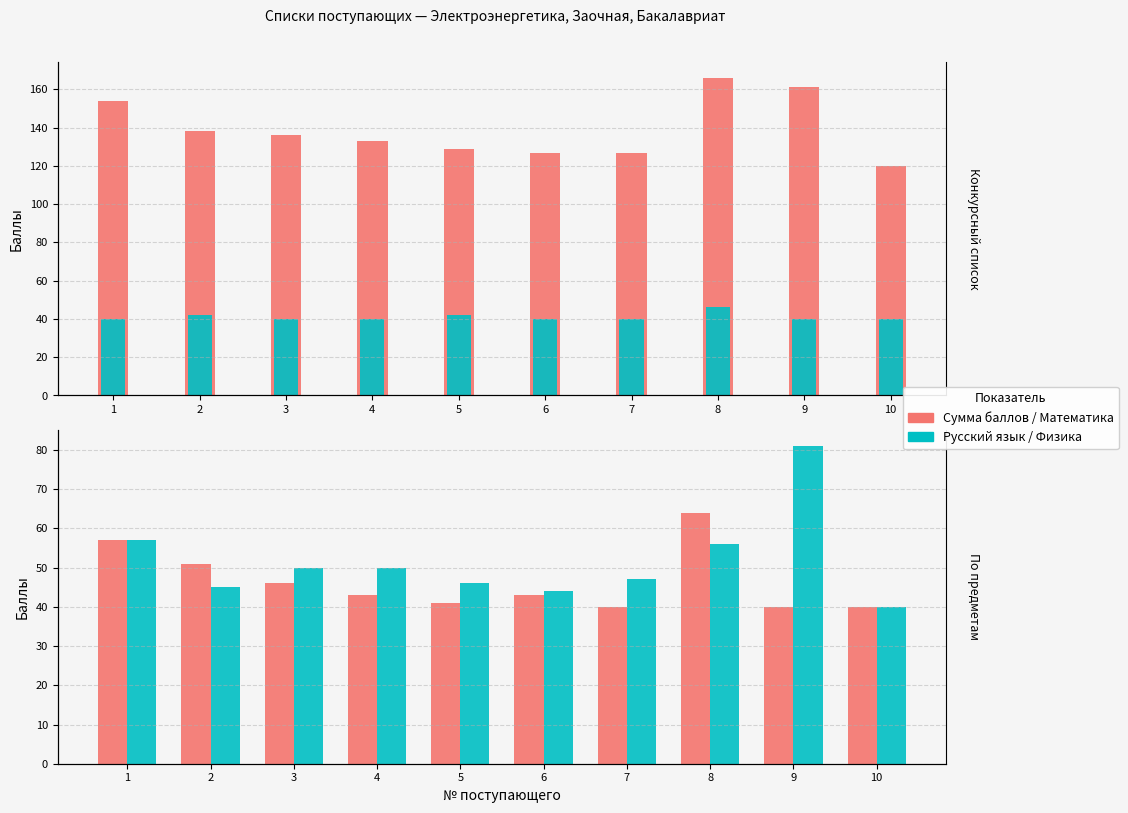

What value does the Физика/Информатика series have at 5?

46